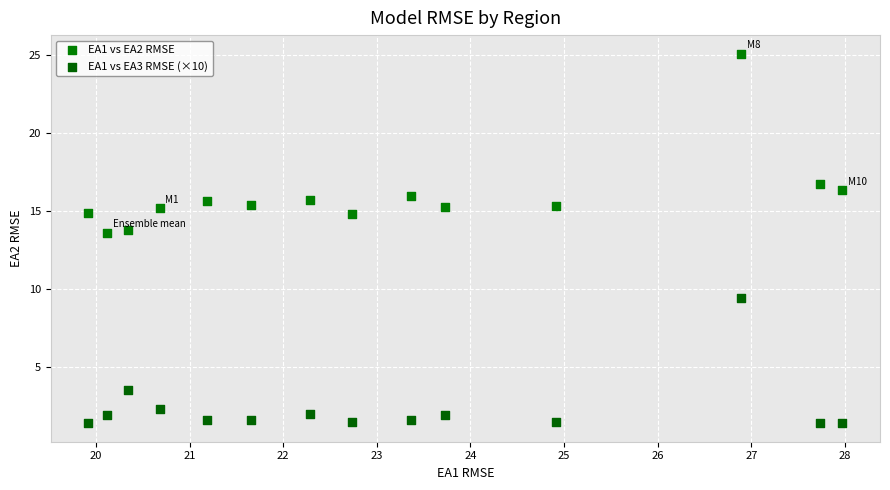

Across all data points, what is the range of Y values (max minus min)?

23.7